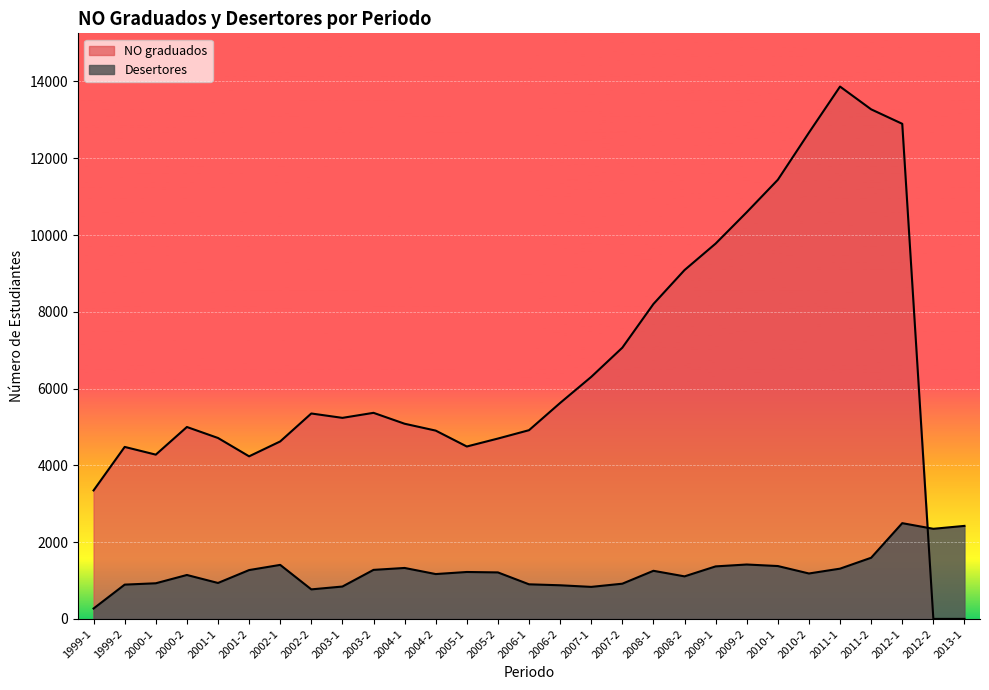

True or false: NO graduados has a value of 4235 at 2001-2.

True